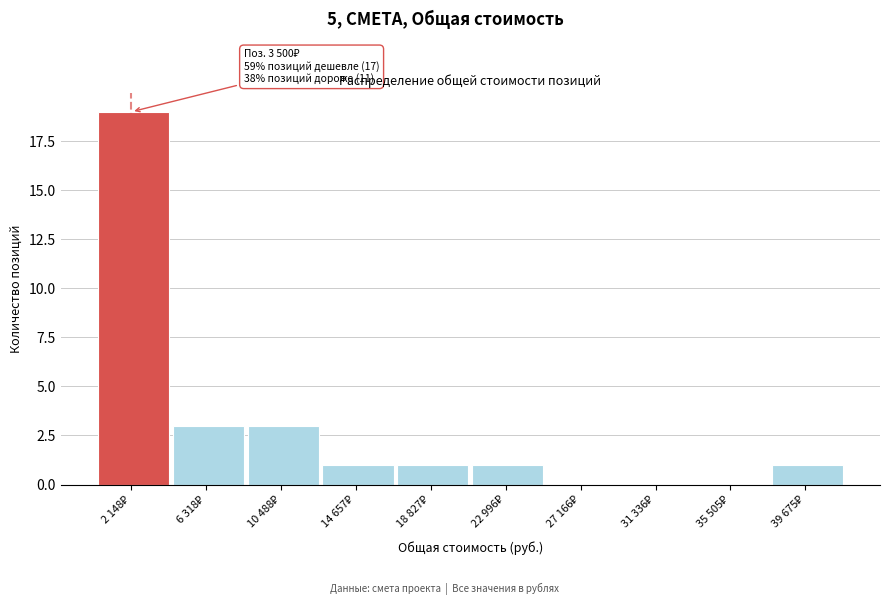

What is the greatest value displayed?

19